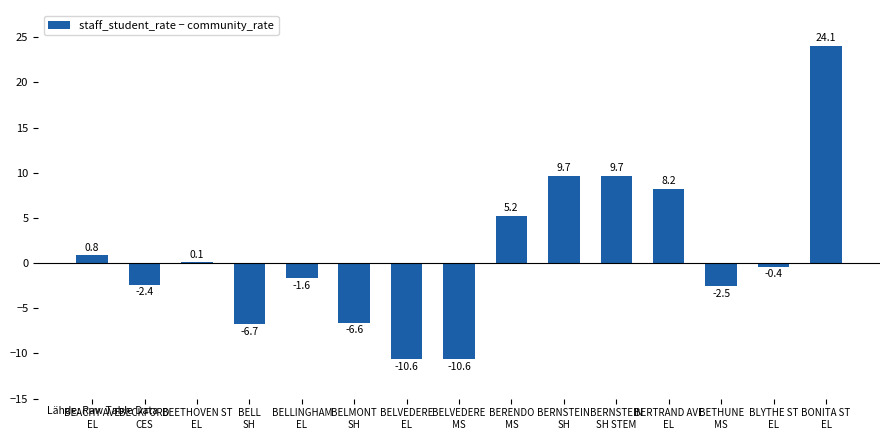

What is the greatest value displayed?

24.1